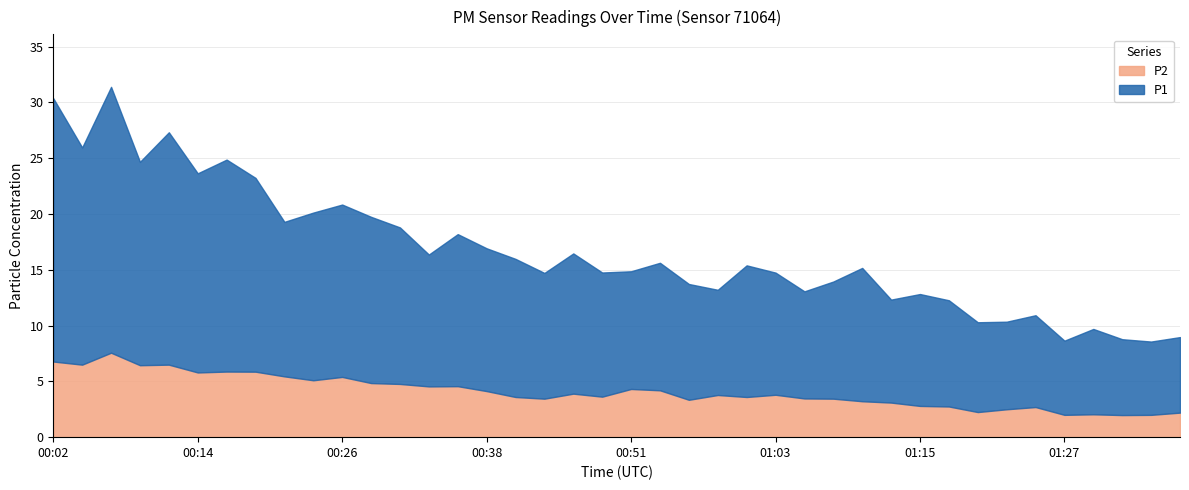

What is the label of the 40th point from the right?

00:02